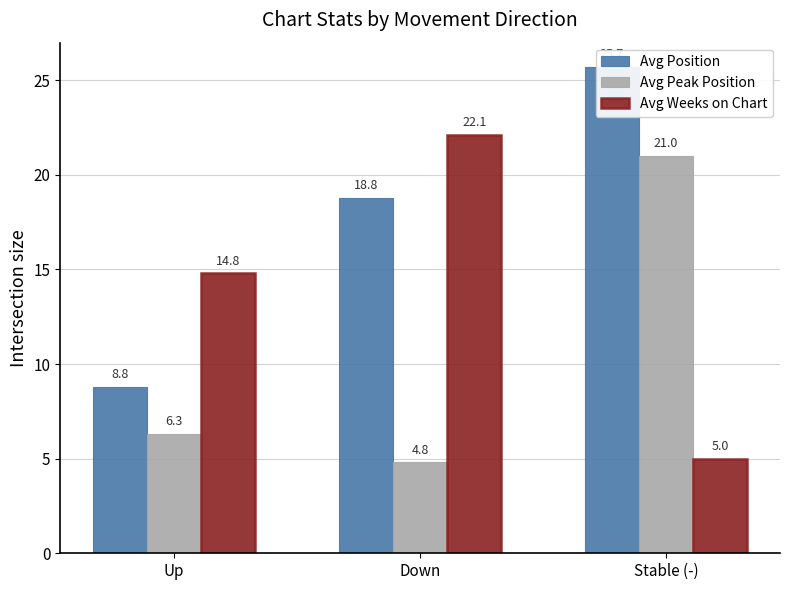

What is the difference between the maximum and minimum values in the Avg Peak Position series?

16.2